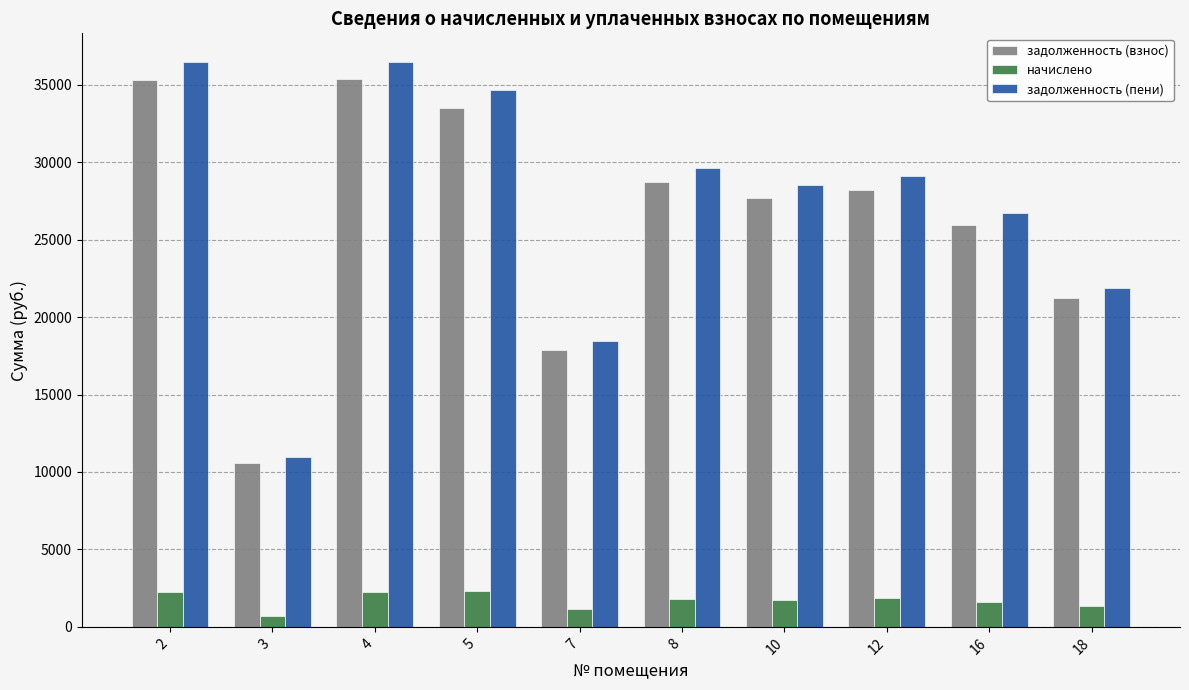

At which label does задолженность (пени) first exceed 29134?

2